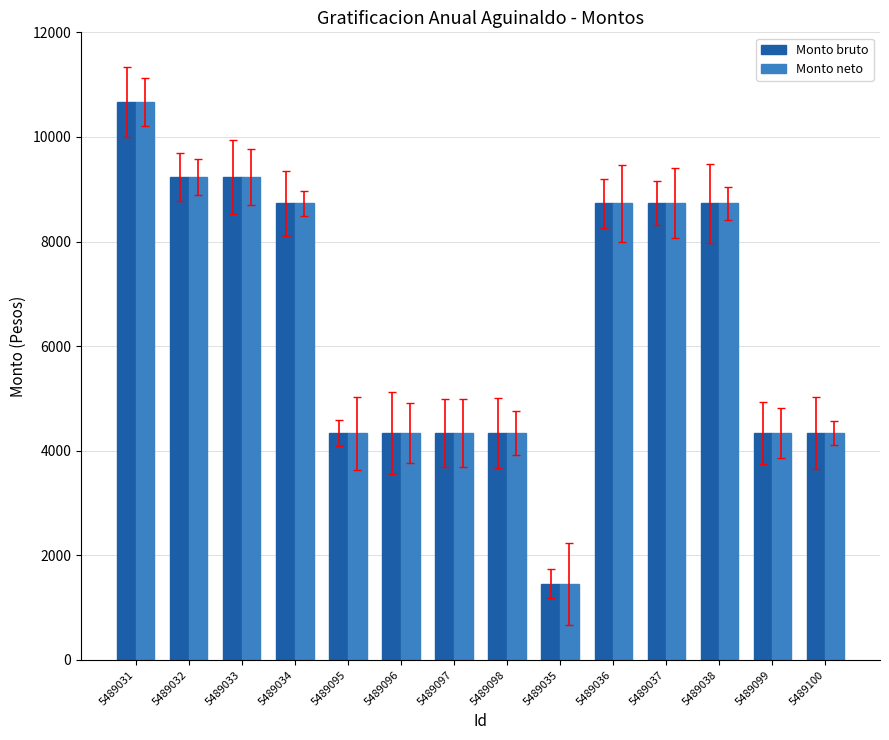

The Monto bruto series shows 8733.6 at 5489036. True or false?

True